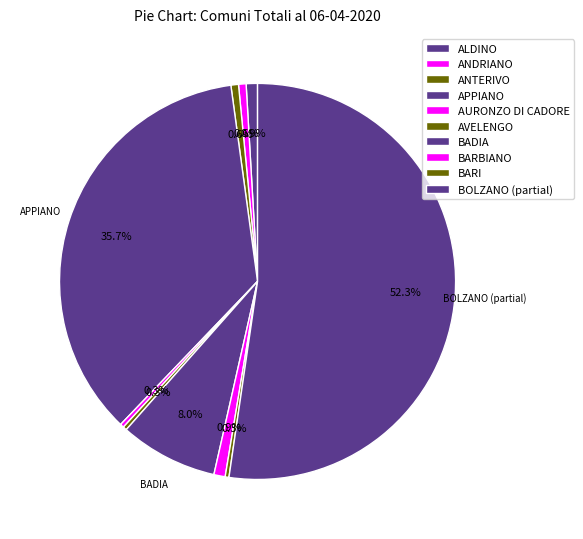

How many slices are in this pie chart?

10